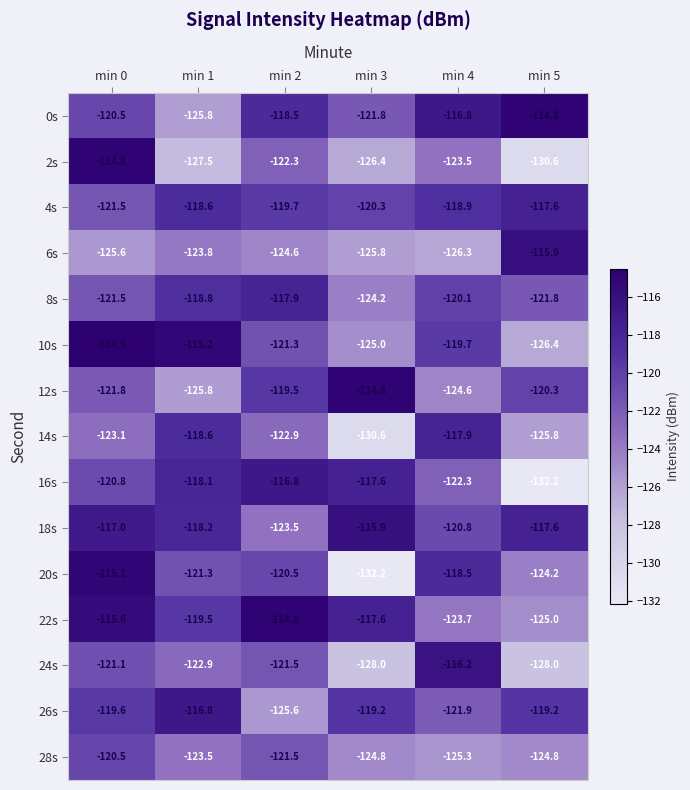

What is the difference between the maximum and second lowest values in the 28s series?

4.3